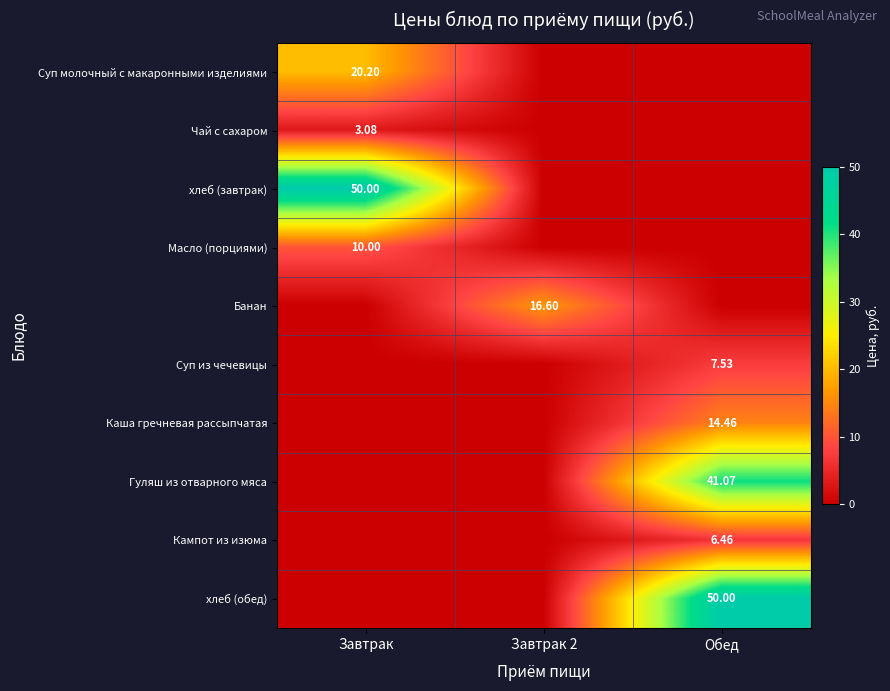

Is the value of Масло (порциями) at Завтрак greater than the value of хлеб (обед) at Обед?

No